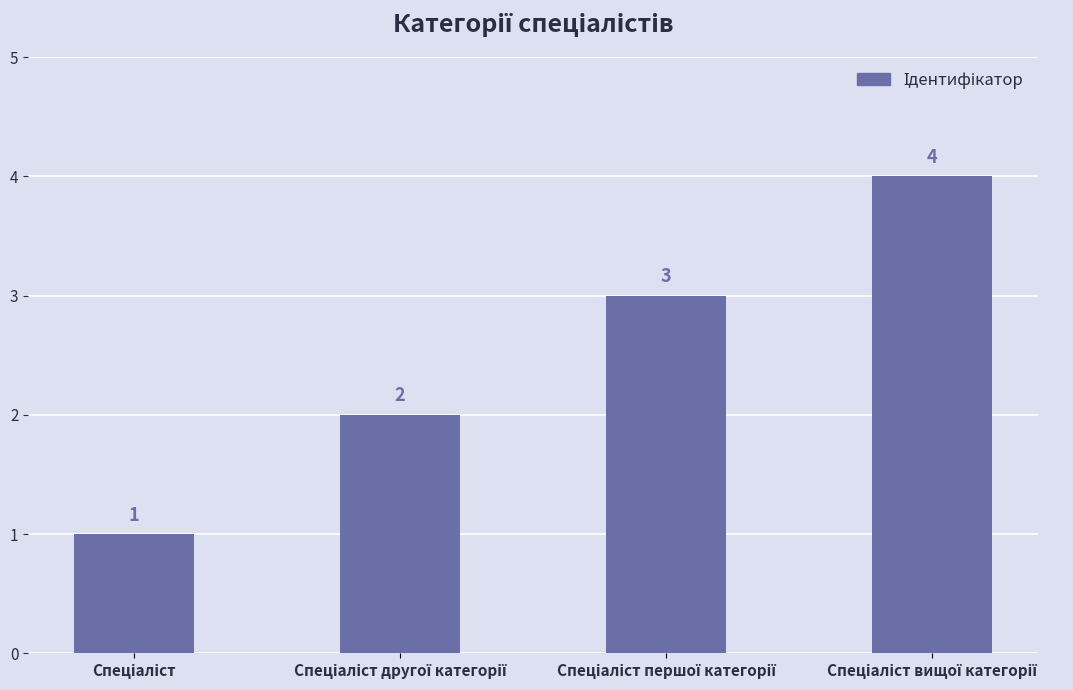

How many values are between 2 and 4?

3